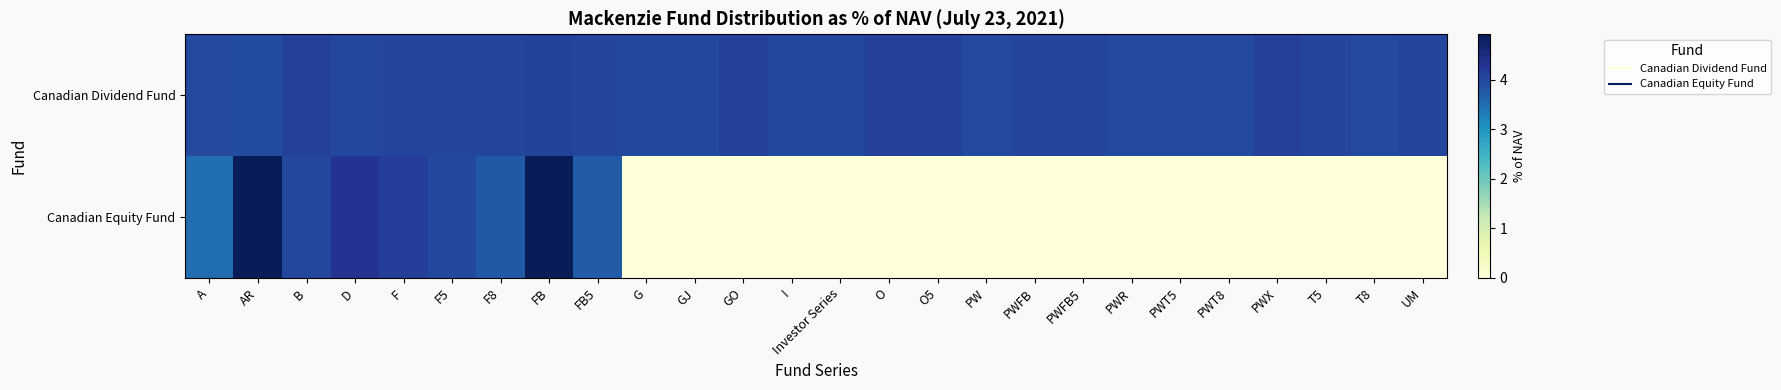

Which series has the largest total across all categories?

Canadian Dividend Fund